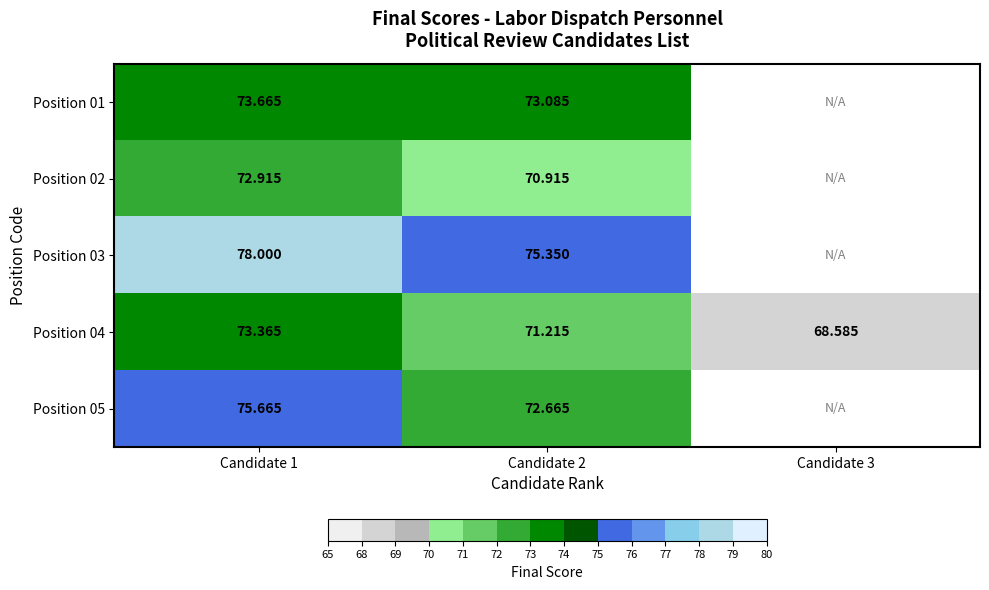

Is the value of Position 03 at Candidate 1 greater than the value of Position 04 at Candidate 2?

Yes